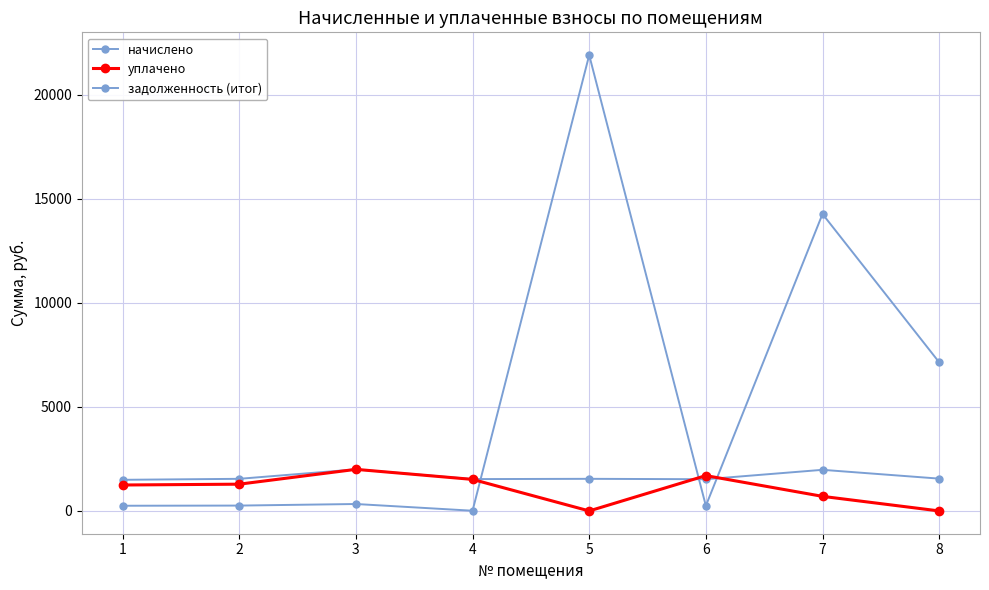

After their last crossing, which series has the higher values: задолженность (итог) or уплачено?

задолженность (итог)